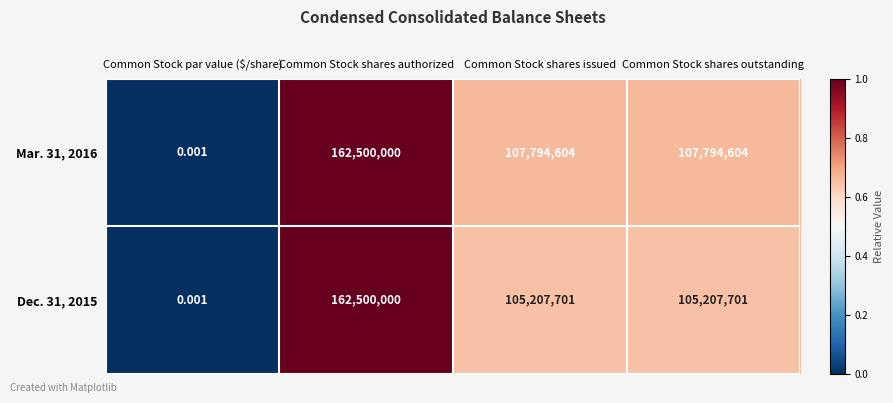

How many data points in Mar. 31, 2016 are less than 107794604?

1